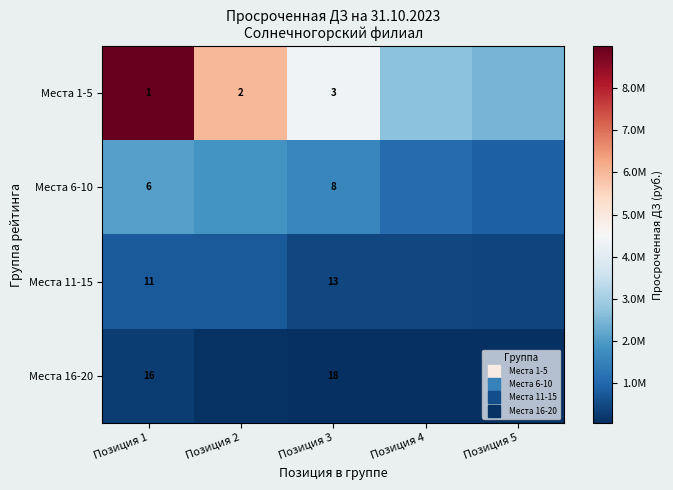

True or false: Места 6-10 has a value of 1222538.9 at Позиция 2.

False